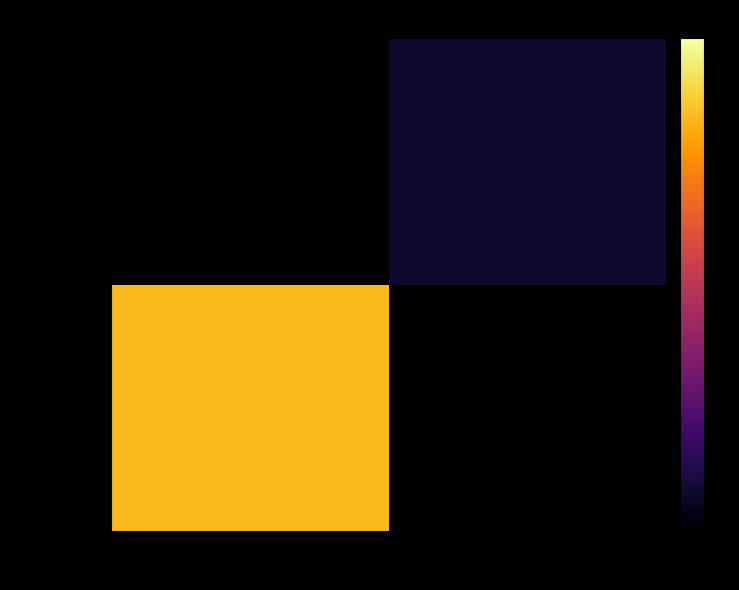

List the labels in order of f4a1b0bc… value, smallest first.

-1, 1